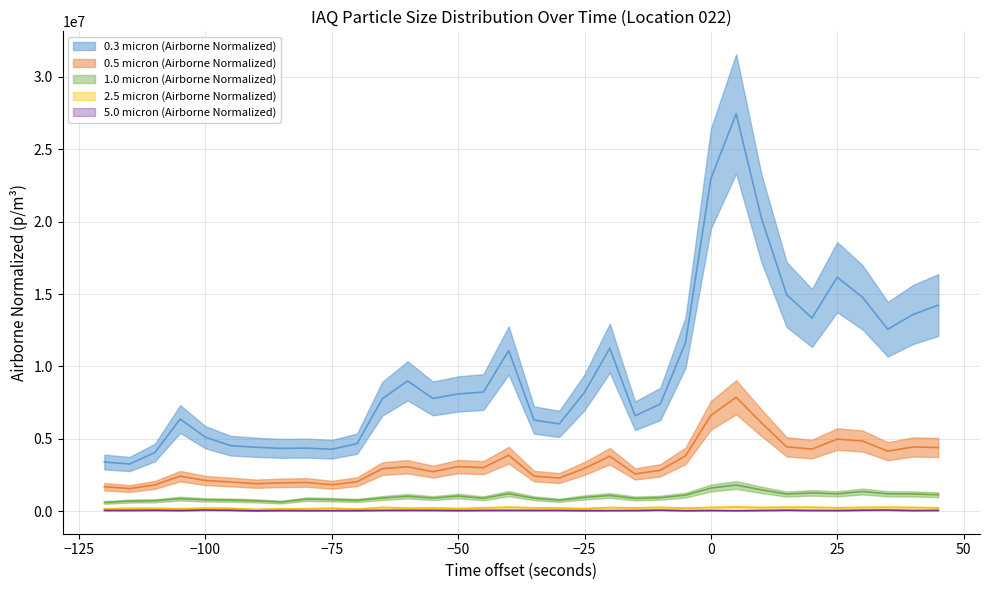

Does the chart display data point markers on the line(s)?

No